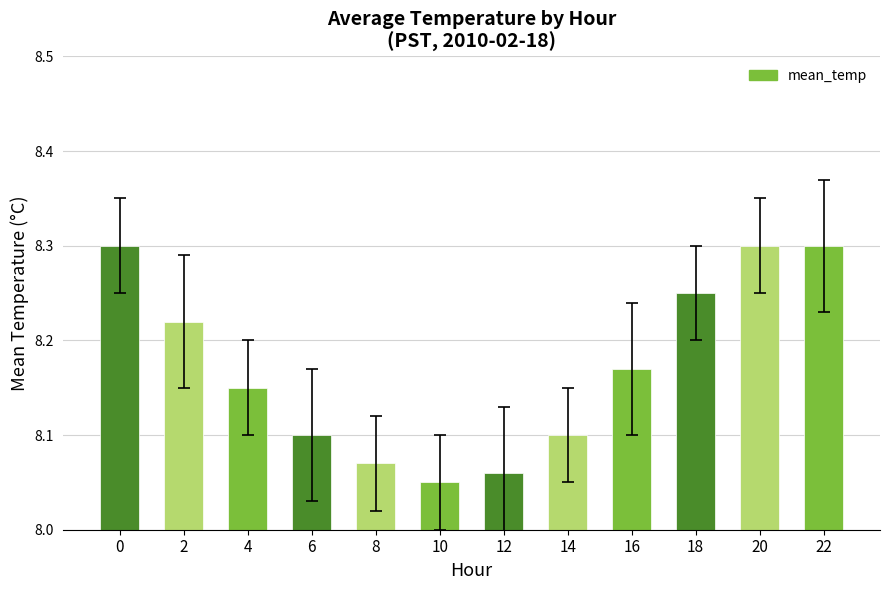

What is the maximum value shown in the chart?

8.3